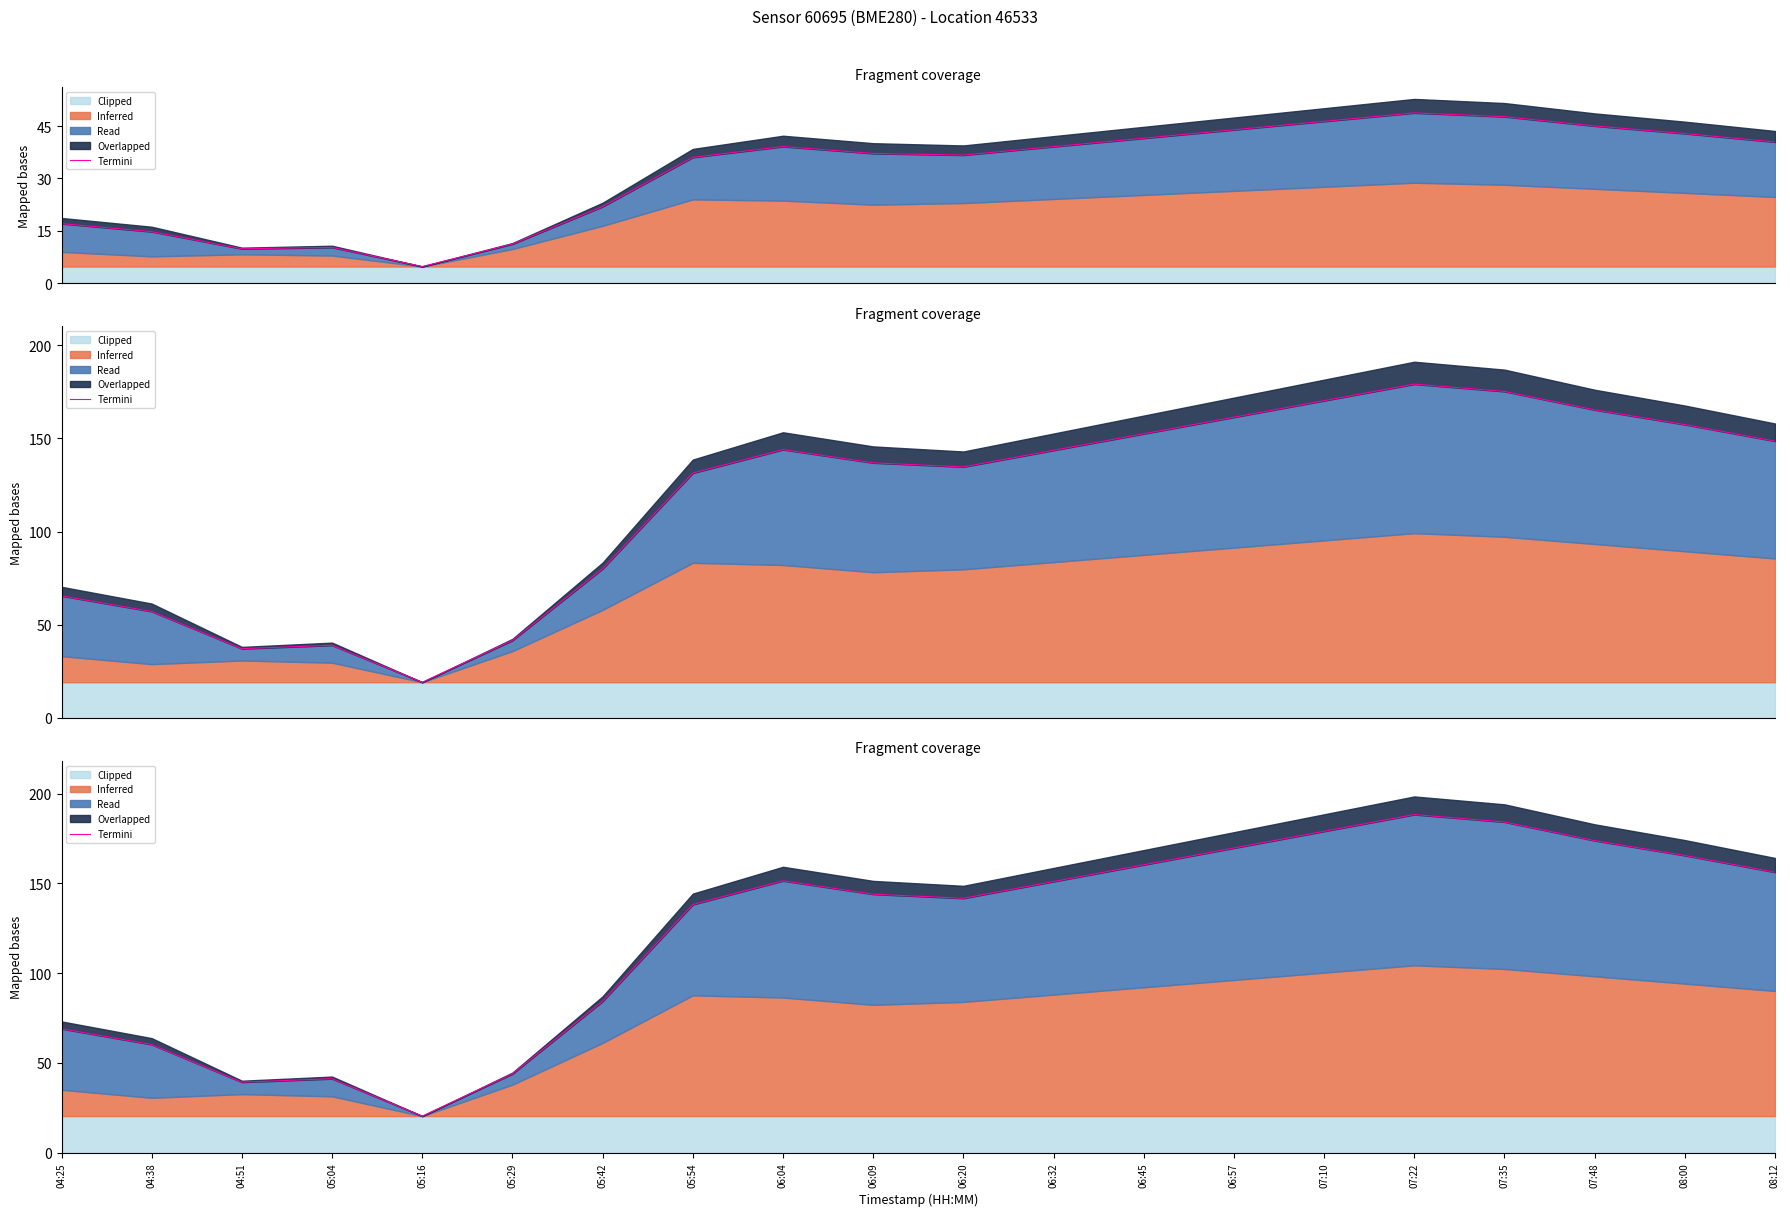

What position from the right is 06:32?

9